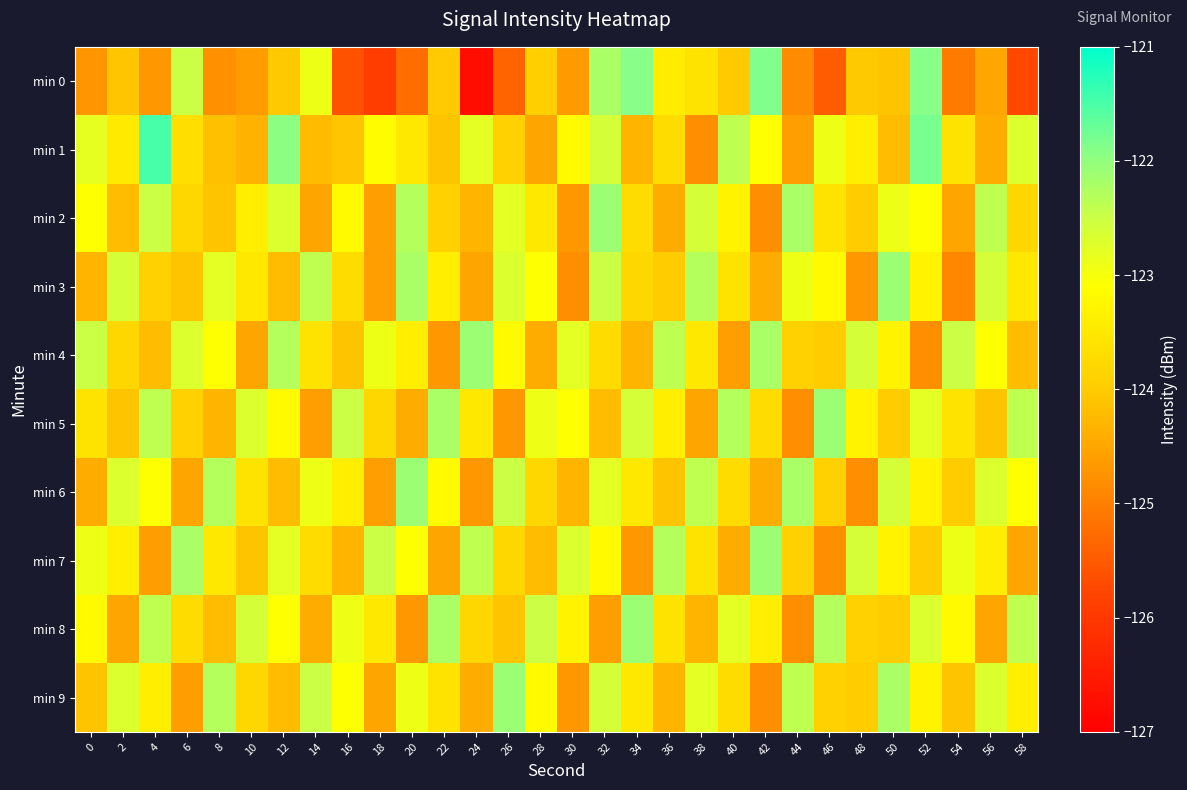

Reading left to right, what are all the values shown in this chart?

min 0: 0=-124.7	2=-124.1	4=-124.7	6=-122.5	8=-124.8	10=-124.6	12=-124.0	14=-122.9	16=-125.6	18=-125.9	20=-125.2	22=-124.0	24=-126.7	26=-125.4	28=-123.9	30=-124.7	32=-122.2	34=-121.9	36=-123.4	38=-123.6	40=-124.0	42=-121.9	44=-124.8	46=-125.5	48=-124.0	50=-124.1	52=-121.9	54=-125.1	56=-124.5	58=-125.7
min 1: 0=-122.8	2=-123.5	4=-121.5	6=-123.7	8=-124.1	10=-124.3	12=-121.9	14=-124.2	16=-124.1	18=-123.1	20=-123.5	22=-124.1	24=-122.8	26=-123.9	28=-124.5	30=-123.2	32=-122.6	34=-124.3	36=-123.7	38=-124.8	40=-122.4	42=-123.1	44=-124.6	46=-122.9	48=-123.4	50=-124.2	52=-121.8	54=-123.6	56=-124.4	58=-122.7
min 2: 0=-123.1	2=-124.2	4=-122.5	6=-123.8	8=-124.1	10=-123.4	12=-122.7	14=-124.5	16=-123.2	18=-124.6	20=-122.3	22=-123.9	24=-124.3	26=-122.8	28=-123.5	30=-124.7	32=-122.1	34=-123.7	36=-124.4	38=-122.6	40=-123.3	42=-124.8	44=-122.2	46=-123.6	48=-124.0	50=-122.9	52=-123.1	54=-124.5	56=-122.4	58=-123.8
min 3: 0=-124.3	2=-122.6	4=-123.9	6=-124.1	8=-122.8	10=-123.5	12=-124.2	14=-122.4	16=-123.7	18=-124.6	20=-122.2	22=-123.4	24=-124.5	26=-122.7	28=-123.1	30=-124.8	32=-122.5	34=-123.8	36=-124.0	38=-122.3	40=-123.6	42=-124.4	44=-122.9	46=-123.2	48=-124.7	50=-122.1	52=-123.3	54=-124.9	56=-122.6	58=-123.5
min 4: 0=-122.5	2=-123.8	4=-124.2	6=-122.7	8=-123.1	10=-124.5	12=-122.3	14=-123.6	16=-124.1	18=-122.9	20=-123.4	22=-124.7	24=-122.1	26=-123.2	28=-124.4	30=-122.8	32=-123.7	34=-124.3	36=-122.4	38=-123.5	40=-124.6	42=-122.2	44=-123.9	46=-124.0	48=-122.6	50=-123.3	52=-124.8	54=-122.5	56=-123.1	58=-124.2
min 5: 0=-123.6	2=-124.1	4=-122.4	6=-123.9	8=-124.3	10=-122.7	12=-123.2	14=-124.6	16=-122.5	18=-123.8	20=-124.4	22=-122.2	24=-123.5	26=-124.7	28=-122.9	30=-123.1	32=-124.2	34=-122.6	36=-123.4	38=-124.5	40=-122.3	42=-123.7	44=-124.8	46=-122.1	48=-123.3	50=-124.0	52=-122.8	54=-123.6	56=-124.1	58=-122.4
min 6: 0=-124.4	2=-122.7	4=-123.1	6=-124.5	8=-122.3	10=-123.6	12=-124.2	14=-122.9	16=-123.4	18=-124.6	20=-122.1	22=-123.2	24=-124.7	26=-122.5	28=-123.8	30=-124.3	32=-122.8	34=-123.5	36=-124.1	38=-122.4	40=-123.7	42=-124.4	44=-122.2	46=-123.9	48=-124.8	50=-122.6	52=-123.3	54=-124.0	56=-122.7	58=-123.1
min 7: 0=-122.9	2=-123.4	4=-124.6	6=-122.2	8=-123.5	10=-124.1	12=-122.8	14=-123.7	16=-124.3	18=-122.5	20=-123.1	22=-124.5	24=-122.4	26=-123.8	28=-124.2	30=-122.7	32=-123.2	34=-124.7	36=-122.3	38=-123.6	40=-124.4	42=-122.1	44=-123.9	46=-124.8	48=-122.6	50=-123.3	52=-124.0	54=-122.9	56=-123.4	58=-124.5
min 8: 0=-123.2	2=-124.5	4=-122.4	6=-123.7	8=-124.2	10=-122.6	12=-123.1	14=-124.4	16=-122.9	18=-123.5	20=-124.7	22=-122.2	24=-123.8	26=-124.1	28=-122.5	30=-123.3	32=-124.6	34=-122.1	36=-123.6	38=-124.3	40=-122.8	42=-123.4	44=-124.8	46=-122.3	48=-123.9	50=-124.0	52=-122.7	54=-123.2	56=-124.5	58=-122.4
min 9: 0=-124.1	2=-122.7	4=-123.4	6=-124.6	8=-122.3	10=-123.8	12=-124.2	14=-122.5	16=-123.1	18=-124.5	20=-122.9	22=-123.6	24=-124.4	26=-122.1	28=-123.2	30=-124.7	32=-122.6	34=-123.5	36=-124.3	38=-122.8	40=-123.7	42=-124.8	44=-122.4	46=-123.9	48=-124.0	50=-122.2	52=-123.3	54=-124.1	56=-122.7	58=-123.4